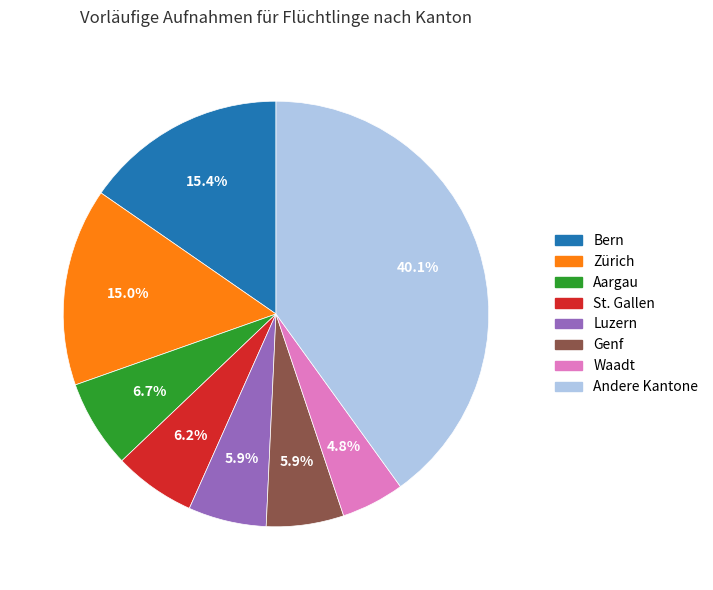

How many segments does this pie chart have?

8